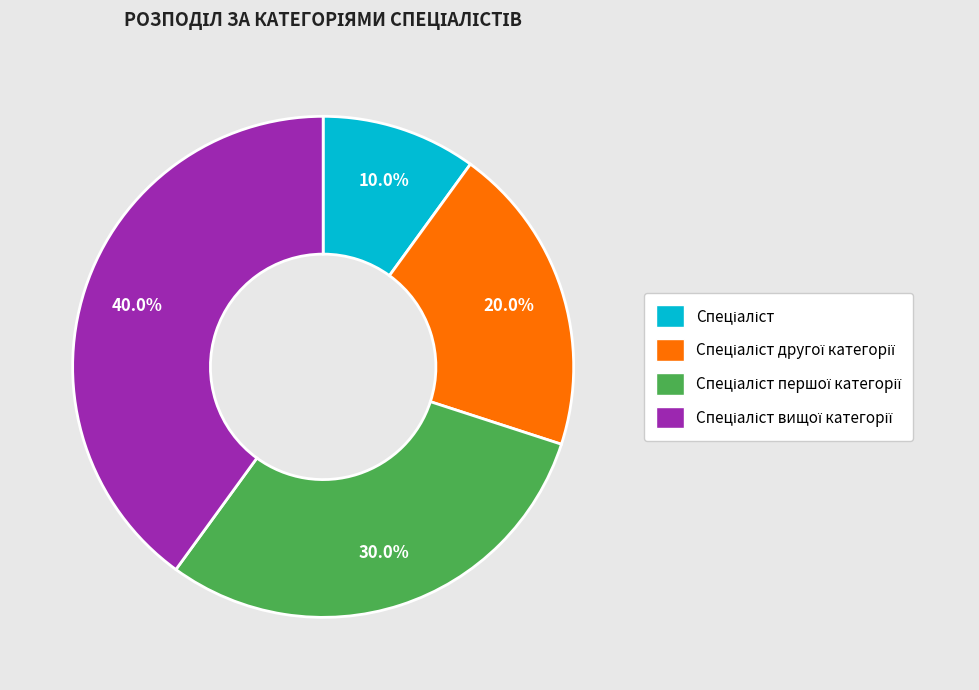

Is there any slice that represents more than half of the pie?

No